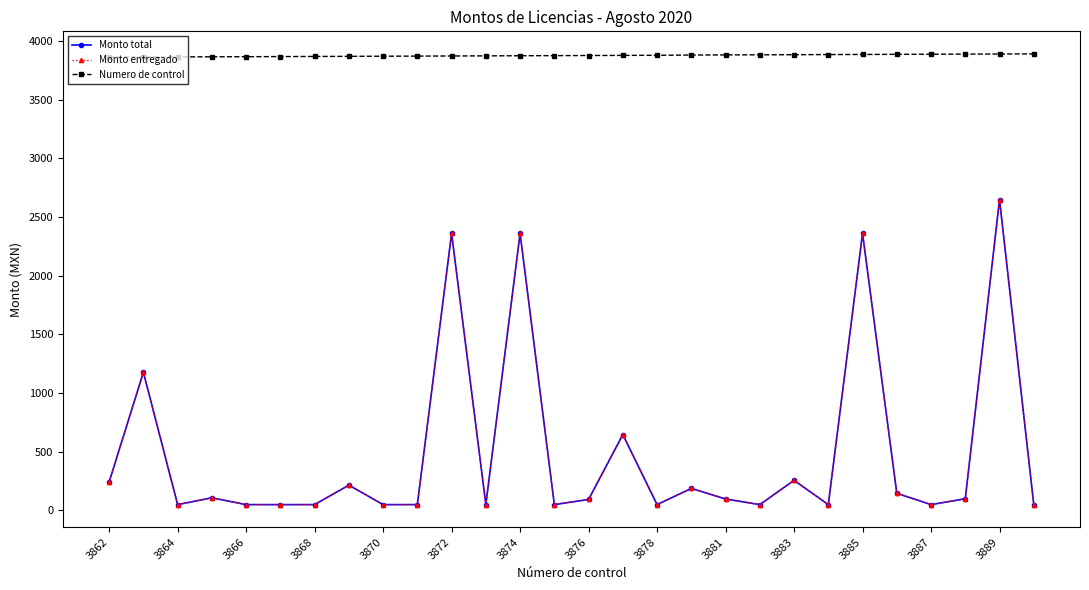

Does the chart have visible grid lines?

No